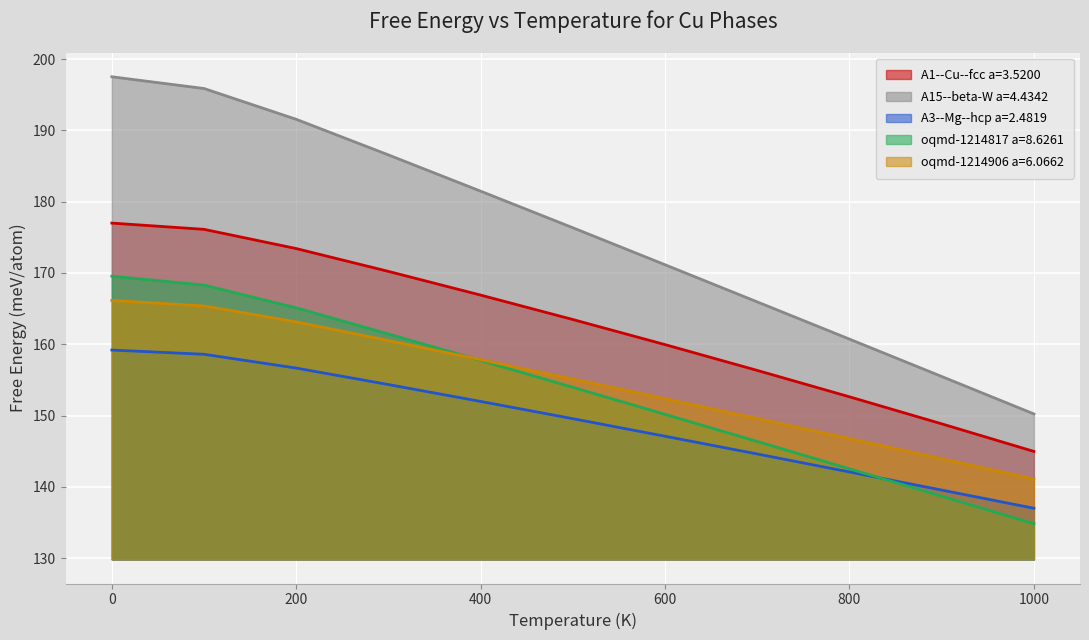

Reading left to right, what are all the values shown in this chart?

A1--Cu--fcc a=3.5200: 0.0=159.2	100.0=158.6	200.0=156.7	300.0=154.3	400.0=152.0	500.0=149.6	600.0=147.1	700.0=144.6	800.0=142.1	900.0=139.6	1000.0=137.0
A15--beta-W a=4.4342: 0.0=197.5	100.0=195.9	200.0=191.5	300.0=186.6	400.0=181.5	500.0=176.3	600.0=171.2	700.0=165.9	800.0=160.7	900.0=155.5	1000.0=150.2
A3--Mg--hcp a=2.4819: 0.0=166.1	100.0=165.4	200.0=163.1	300.0=160.5	400.0=157.8	500.0=155.1	600.0=152.4	700.0=149.6	800.0=146.8	900.0=143.9	1000.0=141.1
oqmd-1214817 a=8.6261: 0.0=169.5	100.0=168.3	200.0=165.1	300.0=161.4	400.0=157.7	500.0=154.0	600.0=150.2	700.0=146.4	800.0=142.5	900.0=138.7	1000.0=134.8
oqmd-1214906 a=6.0662: 0.0=177.0	100.0=176.1	200.0=173.4	300.0=170.2	400.0=166.9	500.0=163.5	600.0=159.9	700.0=156.3	800.0=152.6	900.0=148.8	1000.0=145.0